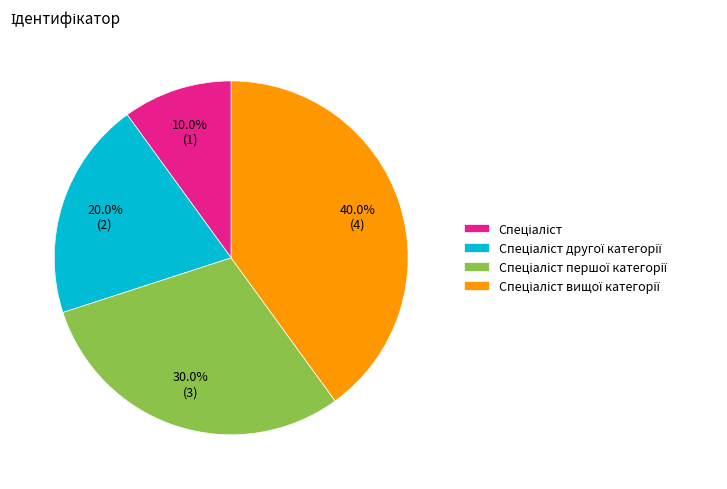

Does any single category account for the majority?

No